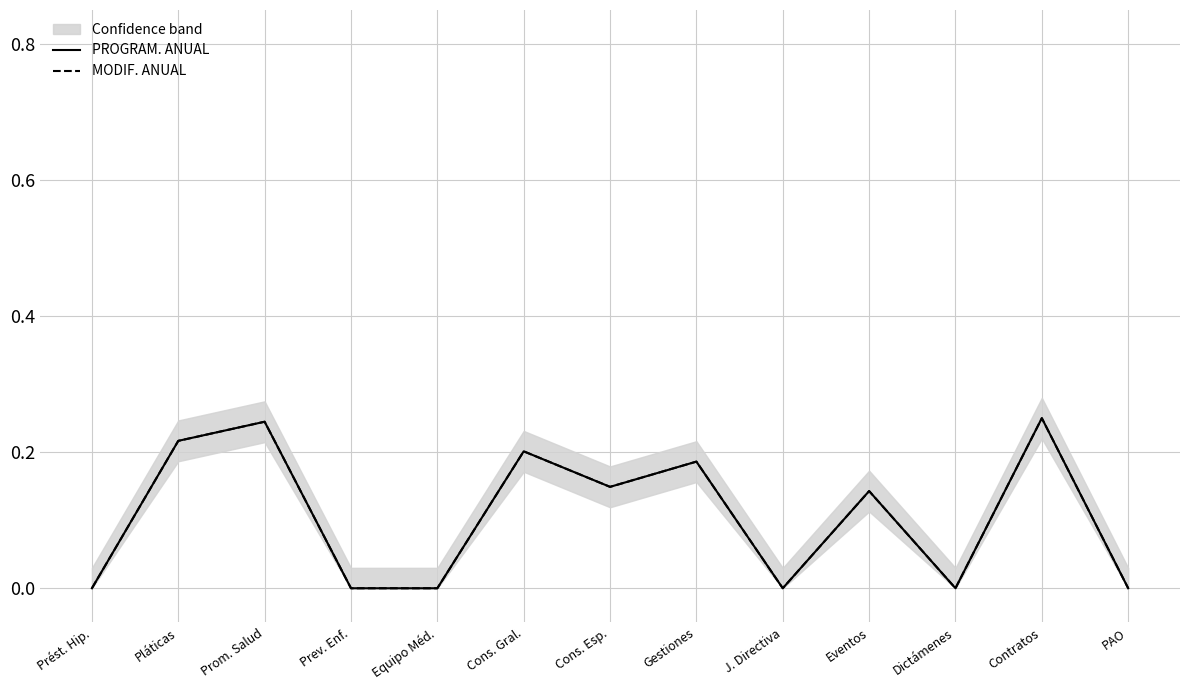

True or false: PROGRAM. ANUAL has a value of 0.3 at Cons. Gral..

False